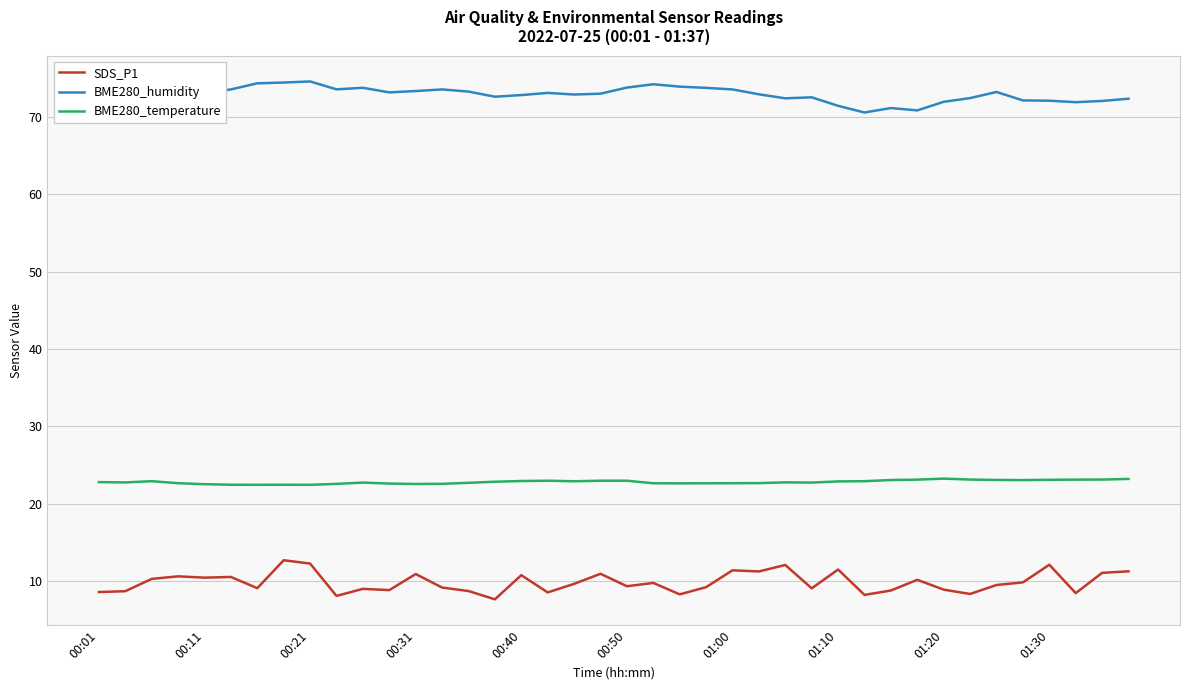

Which series has the largest total across all categories?

BME280_humidity